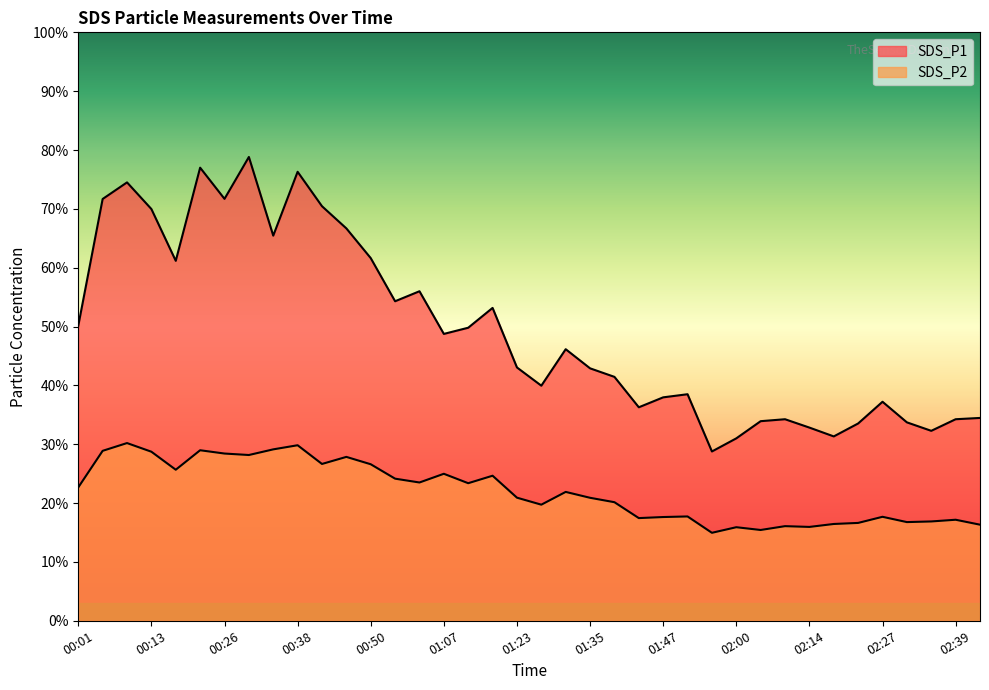

Which label corresponds to the smallest value in the chart?

01:56